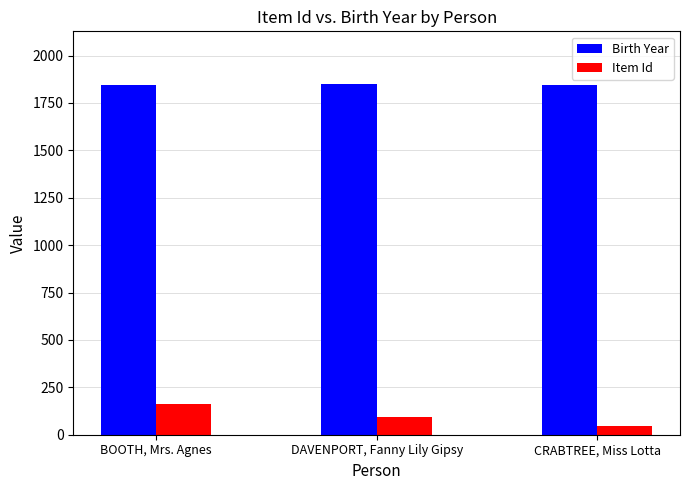

What are all the series names shown in the legend?

Birth Year, Item Id